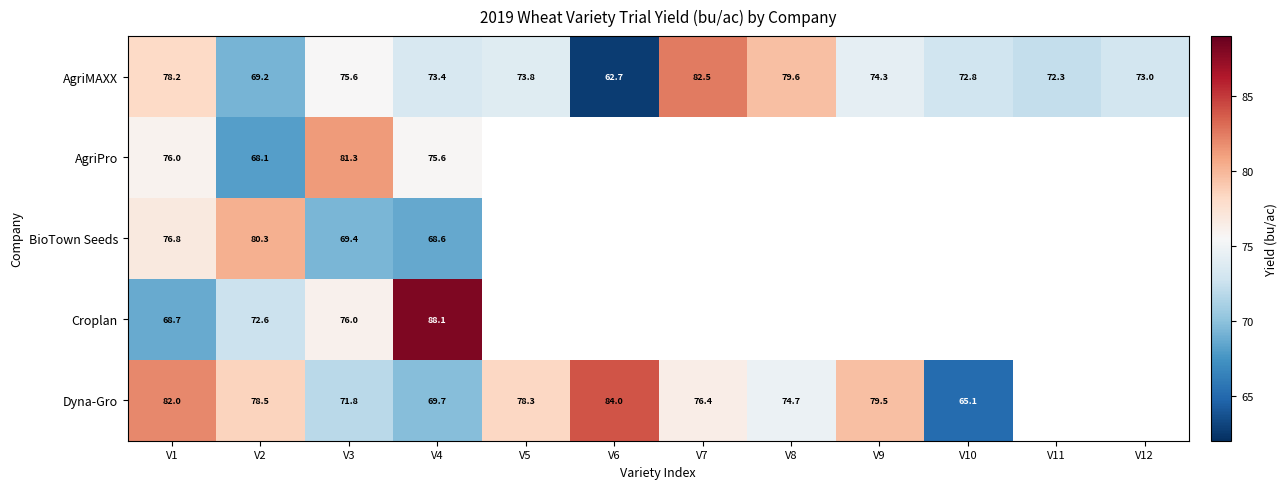

At how many categories does at least one series exceed 86?

1